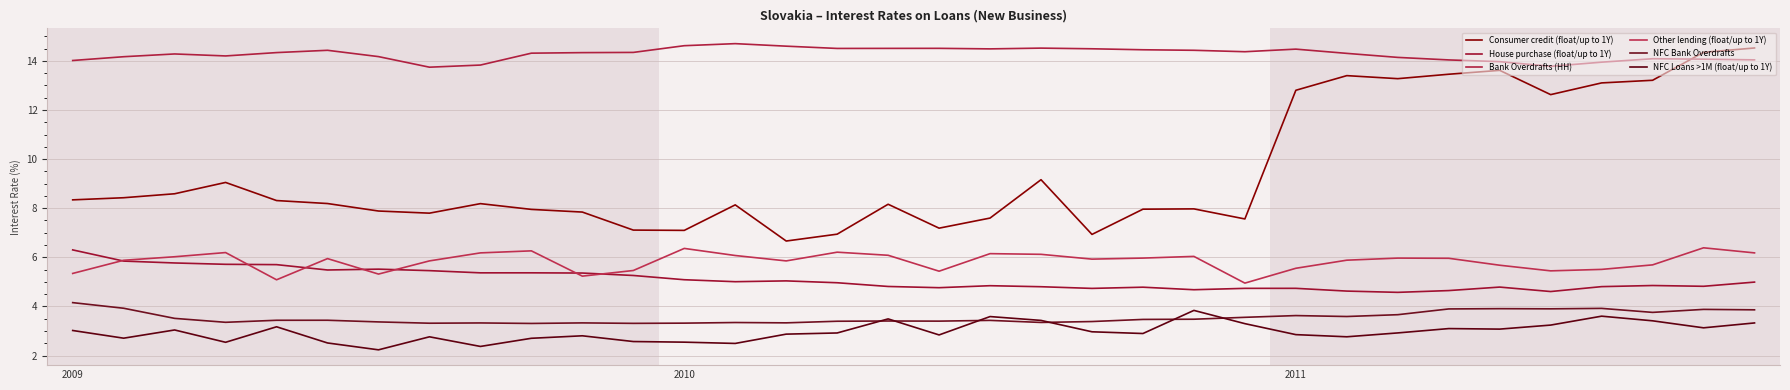

Reading left to right, extract all data points from this chart.

Consumer credit (float/up to 1Y): 8.3	8.4	8.6	9.0	8.3	8.2	7.9	7.8	8.2	8.0	7.8	7.1	7.1	8.1	6.7	6.9	8.2	7.2	7.6	9.2	6.9	8.0	8.0	7.6	12.8	13.4	13.3	13.5	13.6	12.6	13.1	13.2	14.3	14.5
House purchase (float/up to 1Y): 6.3	5.8	5.8	5.7	5.7	5.5	5.5	5.5	5.4	5.4	5.4	5.3	5.1	5.0	5.0	5.0	4.8	4.8	4.8	4.8	4.7	4.8	4.7	4.7	4.7	4.6	4.6	4.6	4.8	4.6	4.8	4.9	4.8	5.0
Bank Overdrafts (HH): 14.0	14.2	14.3	14.2	14.3	14.4	14.2	13.7	13.8	14.3	14.3	14.3	14.6	14.7	14.6	14.5	14.5	14.5	14.5	14.5	14.5	14.5	14.4	14.4	14.5	14.3	14.1	14.0	14.0	13.8	13.9	14.1	14.1	14.0
Other lending (float/up to 1Y): 5.3	5.9	6.0	6.2	5.1	5.9	5.3	5.9	6.2	6.3	5.2	5.5	6.4	6.1	5.9	6.2	6.1	5.4	6.1	6.1	5.9	6.0	6.0	4.9	5.6	5.9	6.0	6.0	5.7	5.4	5.5	5.7	6.4	6.2
NFC Bank Overdrafts: 4.2	3.9	3.5	3.4	3.4	3.4	3.4	3.3	3.3	3.3	3.3	3.3	3.3	3.3	3.3	3.4	3.4	3.4	3.4	3.3	3.4	3.5	3.5	3.6	3.6	3.6	3.7	3.9	3.9	3.9	3.9	3.8	3.9	3.9
NFC Loans >1M (float/up to 1Y): 3.0	2.7	3.0	2.5	3.2	2.5	2.2	2.8	2.4	2.7	2.8	2.6	2.5	2.5	2.9	2.9	3.5	2.8	3.6	3.4	3.0	2.9	3.8	3.3	2.9	2.8	2.9	3.1	3.1	3.2	3.6	3.4	3.1	3.3